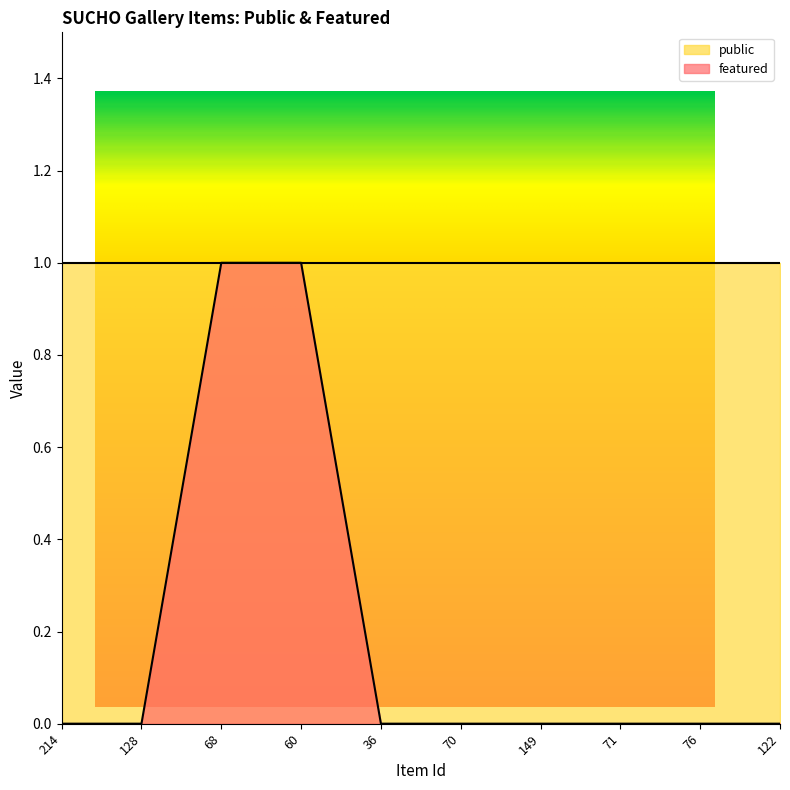

The value at 60 is 1. True or false?

True